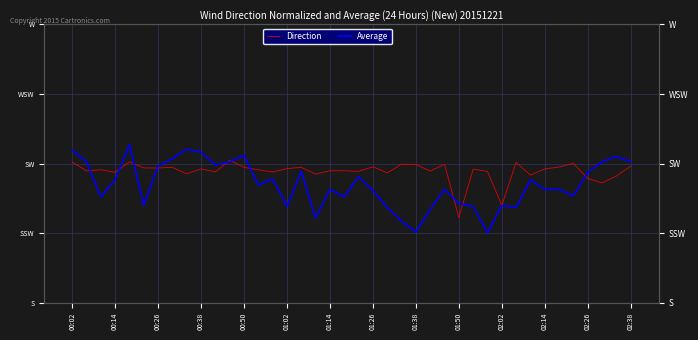

What is the maximum value shown in the chart?

231.1